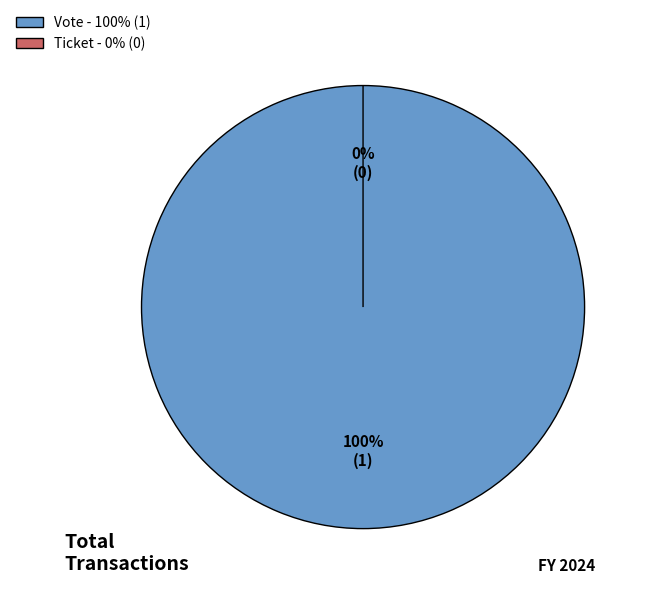

How many slices are in this pie chart?

2